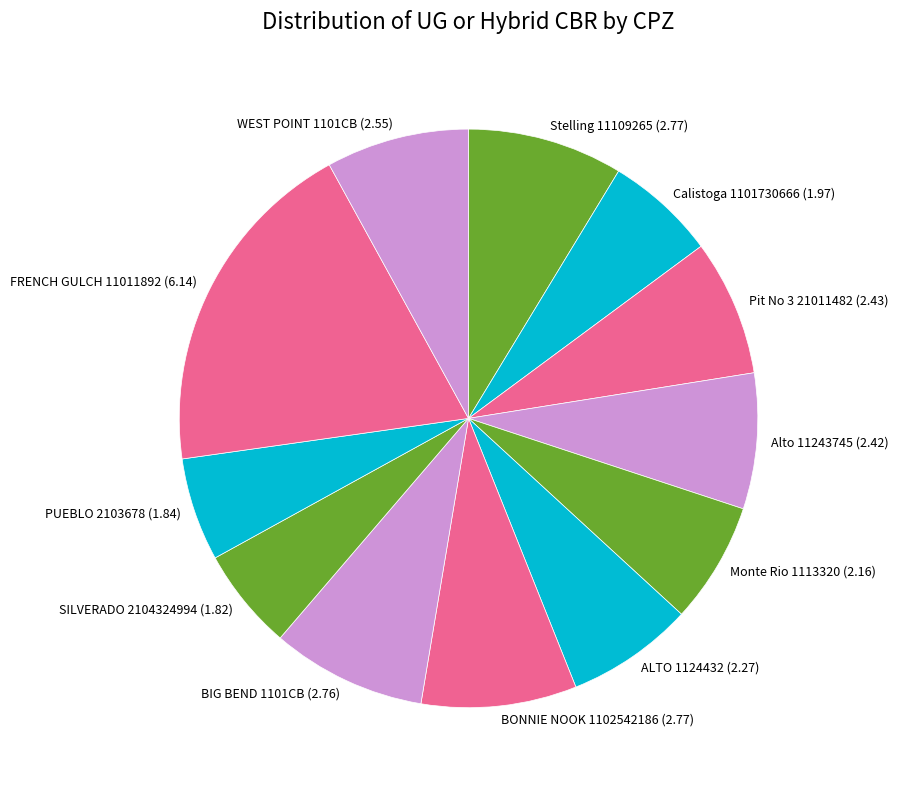

Does Monte Rio 1113320 (2.16) account for over 50% of the chart?

No